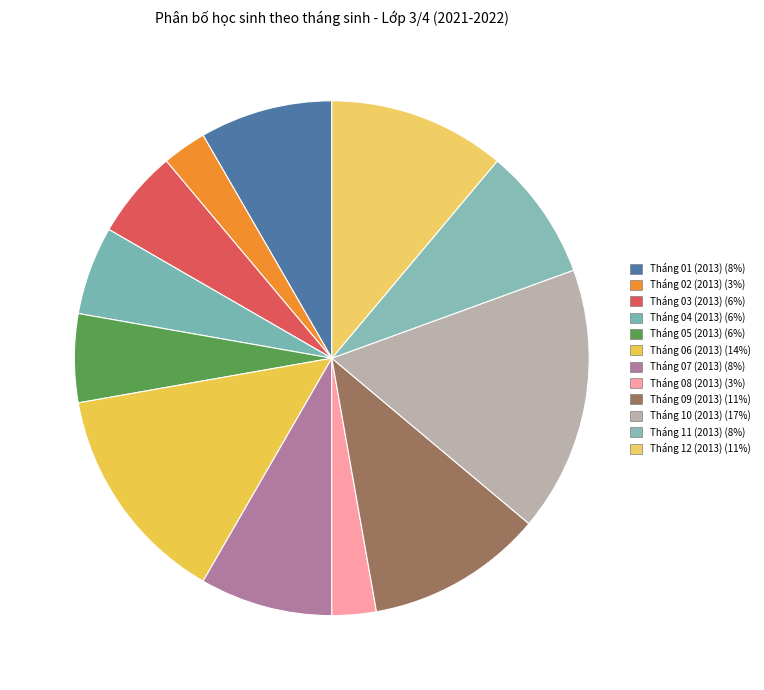

The Tháng 08 (2013) slice represents 9% of the pie. True or false?

False